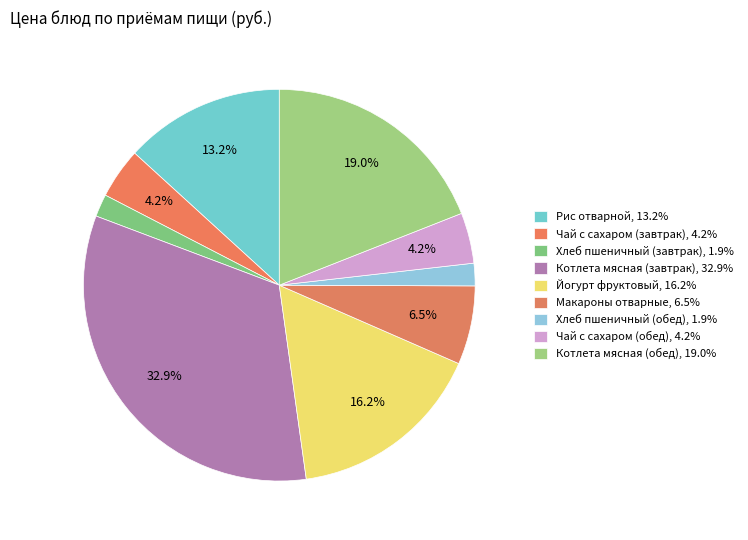

Is Макароны отварные the majority of the pie?

No